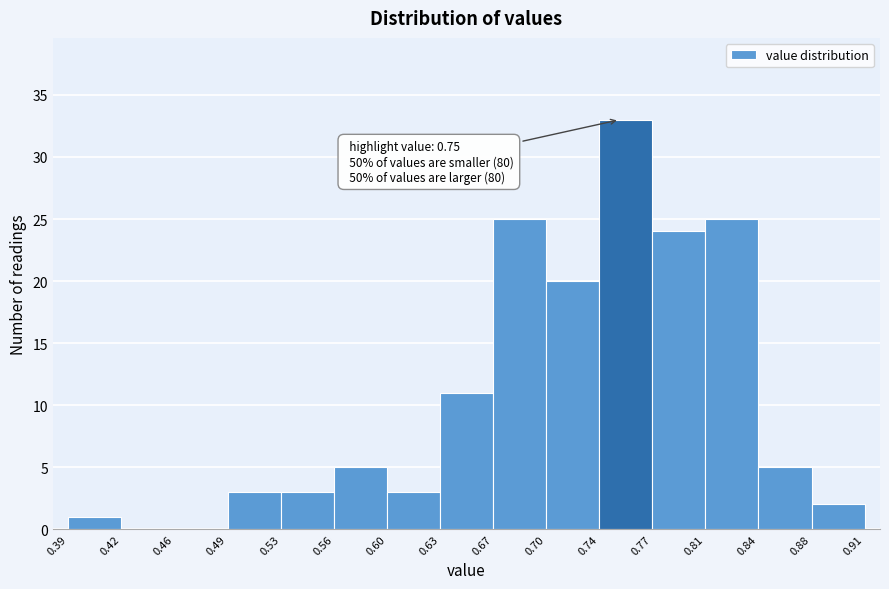

Over which range of the x-axis is the bar tallest?

0.74 to 0.77